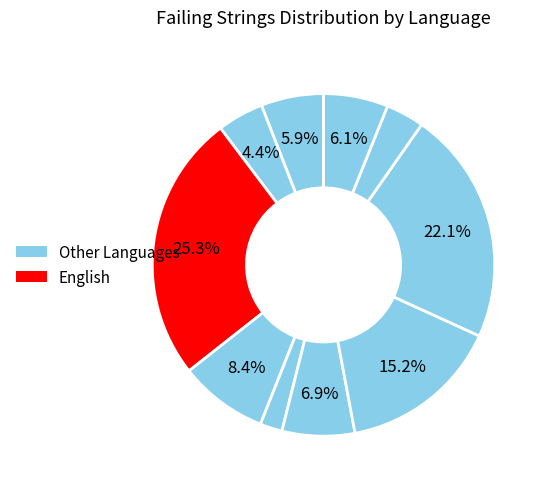

Does any single category account for the majority?

No